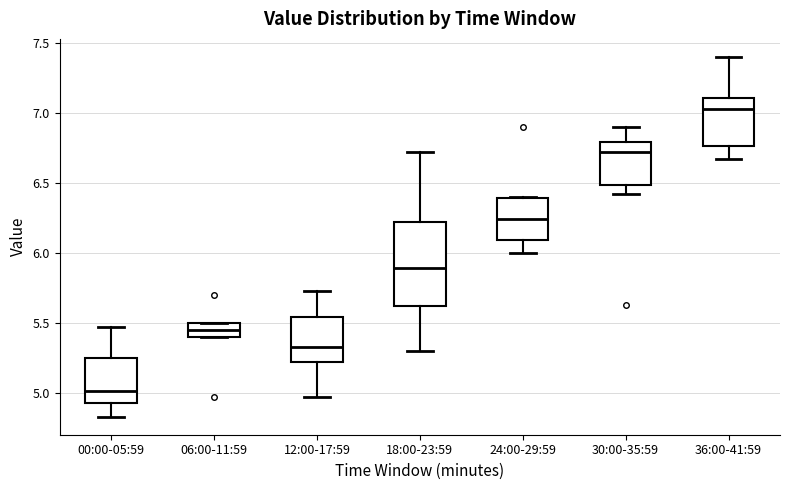

Which box has the highest median line?

36:00-41:59